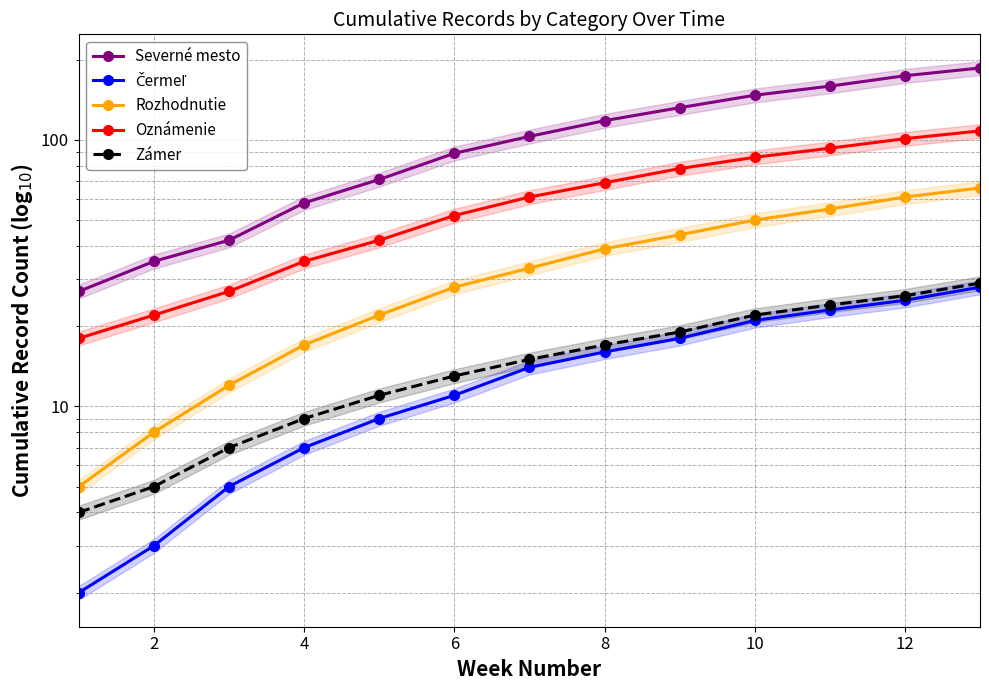

What is the difference between the second highest and second lowest values in the Čermeľ series?

22